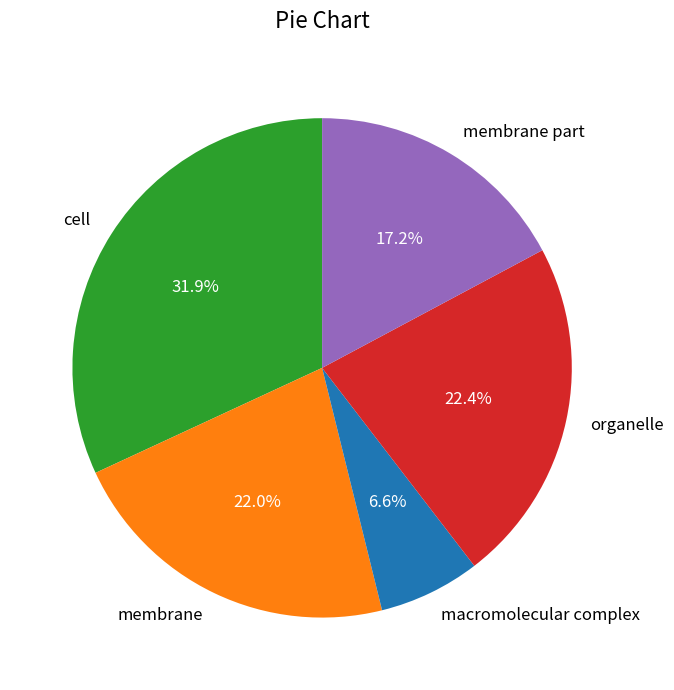

Count the number of slices in the pie.

5